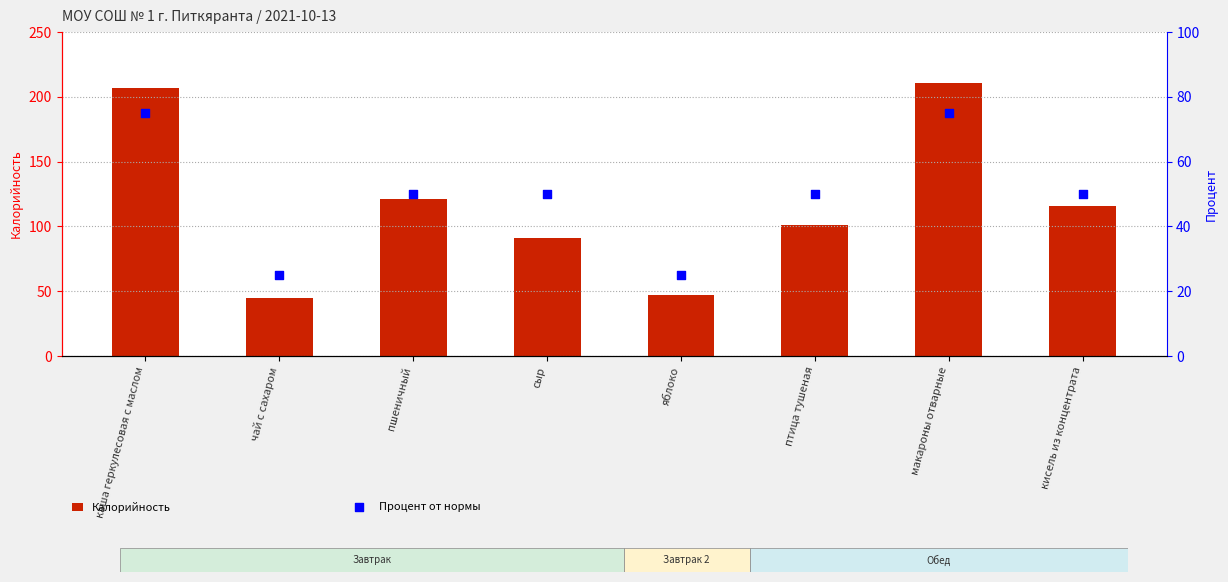

What are all the series names shown in the legend?

Калорийность, Процент от нормы